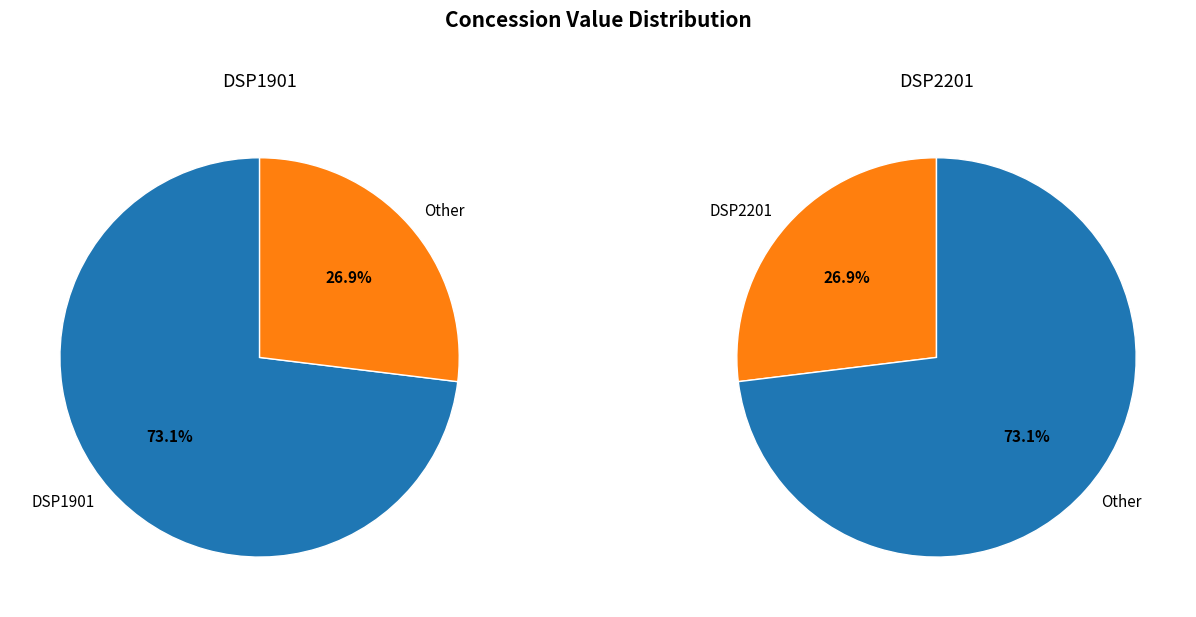

How many segments does this pie chart have?

2